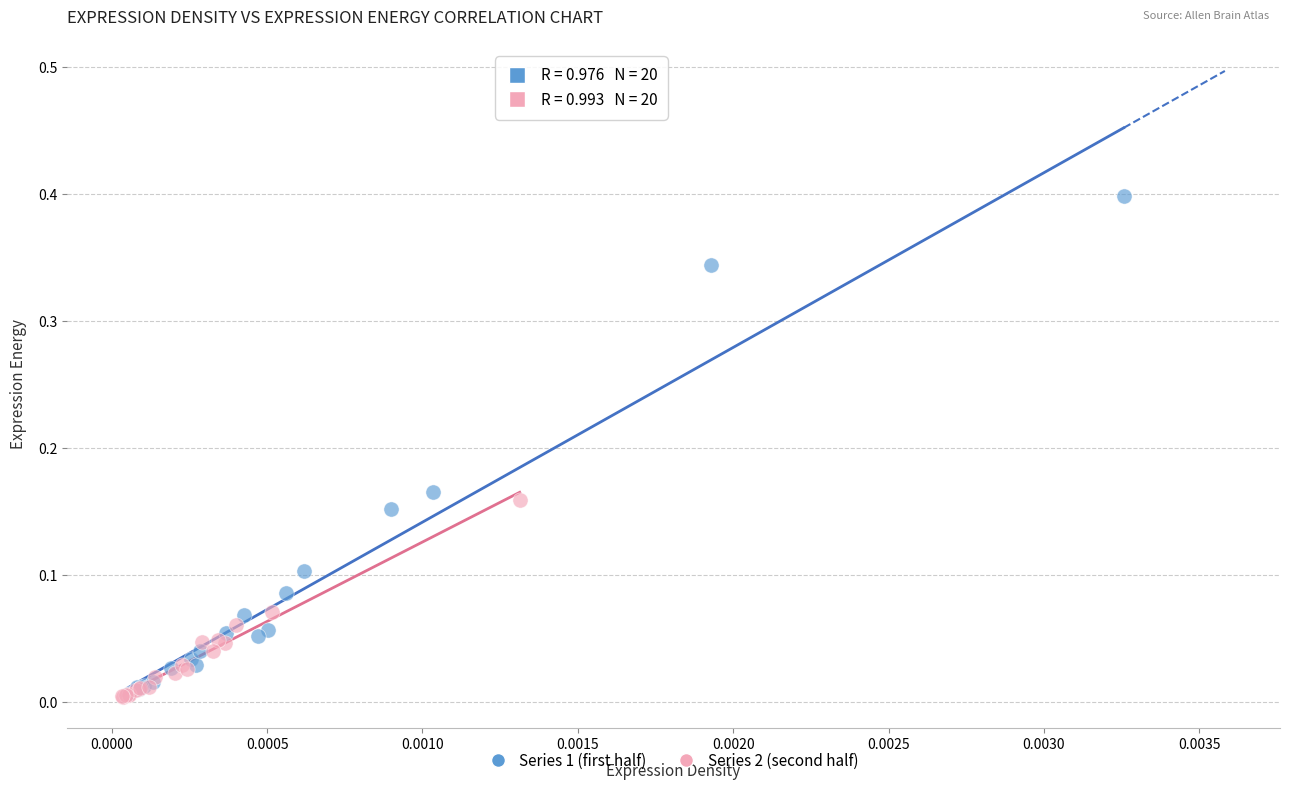

Which series has the widest spread of Y values?

Series 1 (first half)